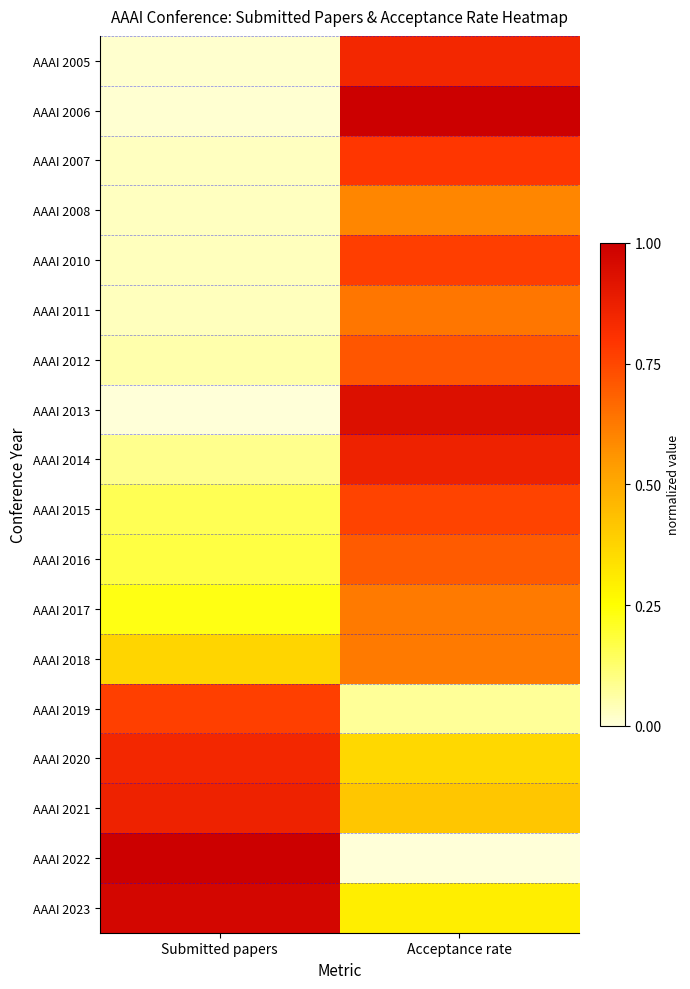

Reading right to left, what are all the values shown in this chart?

AAAI 2005: Acceptance rate=0.8	Submitted papers=0.0
AAAI 2006: Acceptance rate=1.0	Submitted papers=0.0
AAAI 2007: Acceptance rate=0.8	Submitted papers=0.0
AAAI 2008: Acceptance rate=0.6	Submitted papers=0.0
AAAI 2010: Acceptance rate=0.8	Submitted papers=0.0
AAAI 2011: Acceptance rate=0.6	Submitted papers=0.0
AAAI 2012: Acceptance rate=0.7	Submitted papers=0.1
AAAI 2013: Acceptance rate=0.9	Submitted papers=0.0
AAAI 2014: Acceptance rate=0.9	Submitted papers=0.1
AAAI 2015: Acceptance rate=0.8	Submitted papers=0.2
AAAI 2016: Acceptance rate=0.7	Submitted papers=0.2
AAAI 2017: Acceptance rate=0.6	Submitted papers=0.2
AAAI 2018: Acceptance rate=0.6	Submitted papers=0.4
AAAI 2019: Acceptance rate=0.1	Submitted papers=0.8
AAAI 2020: Acceptance rate=0.4	Submitted papers=0.8
AAAI 2021: Acceptance rate=0.4	Submitted papers=0.9
AAAI 2022: Acceptance rate=0.0	Submitted papers=1.0
AAAI 2023: Acceptance rate=0.3	Submitted papers=1.0